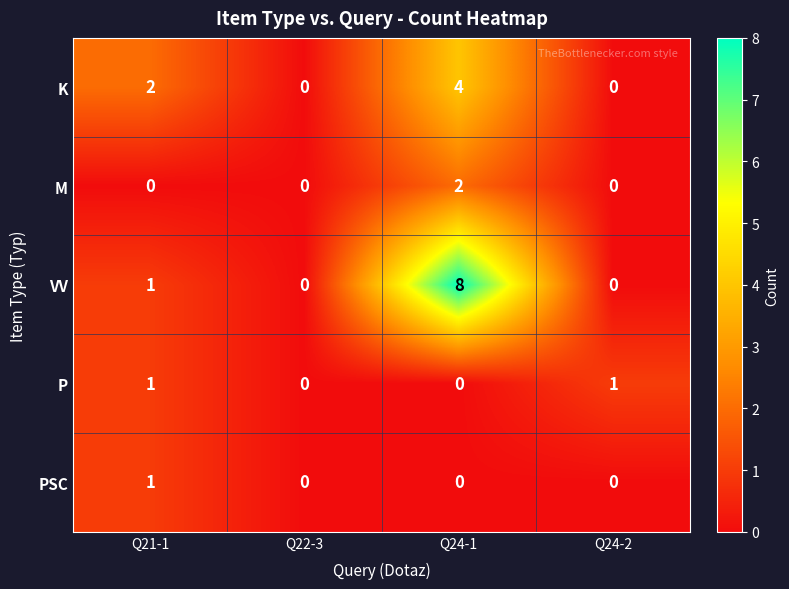

What is the difference between the maximum and minimum values in the VV series?

8